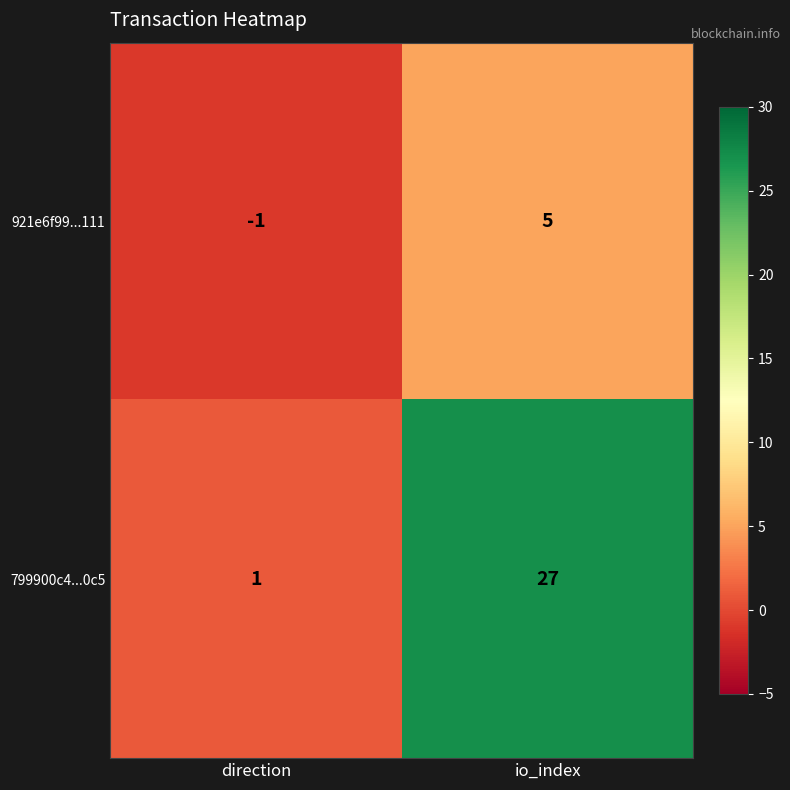

At which category does the chart reach its minimum across all series?

direction